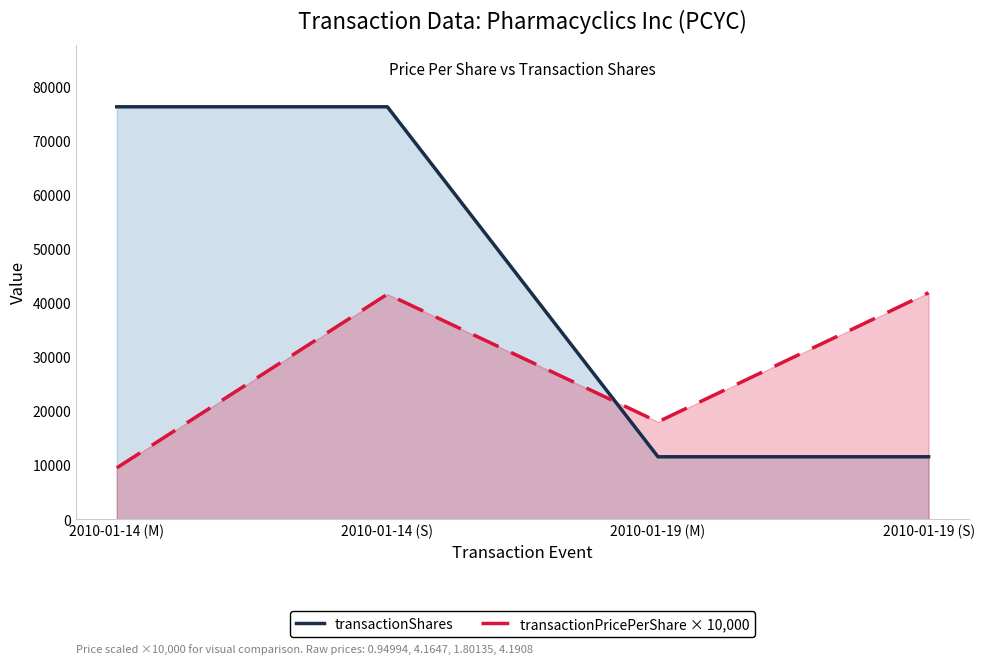

Count the number of categories in the chart.

4